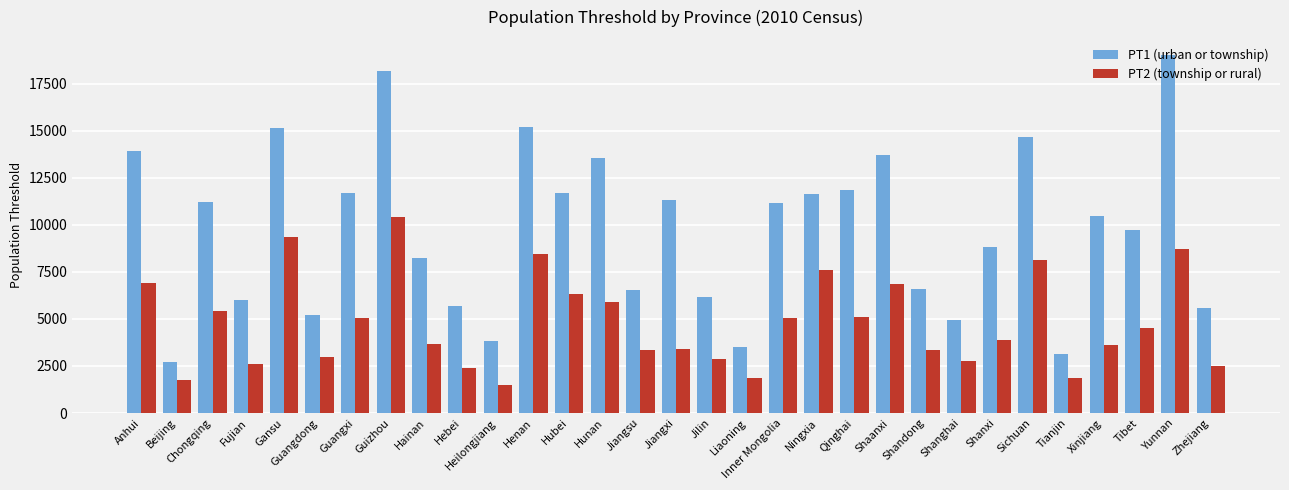

Is the value of PT1 (urban or township) at Guangxi greater than the value of PT2 (township or rural) at Anhui?

Yes